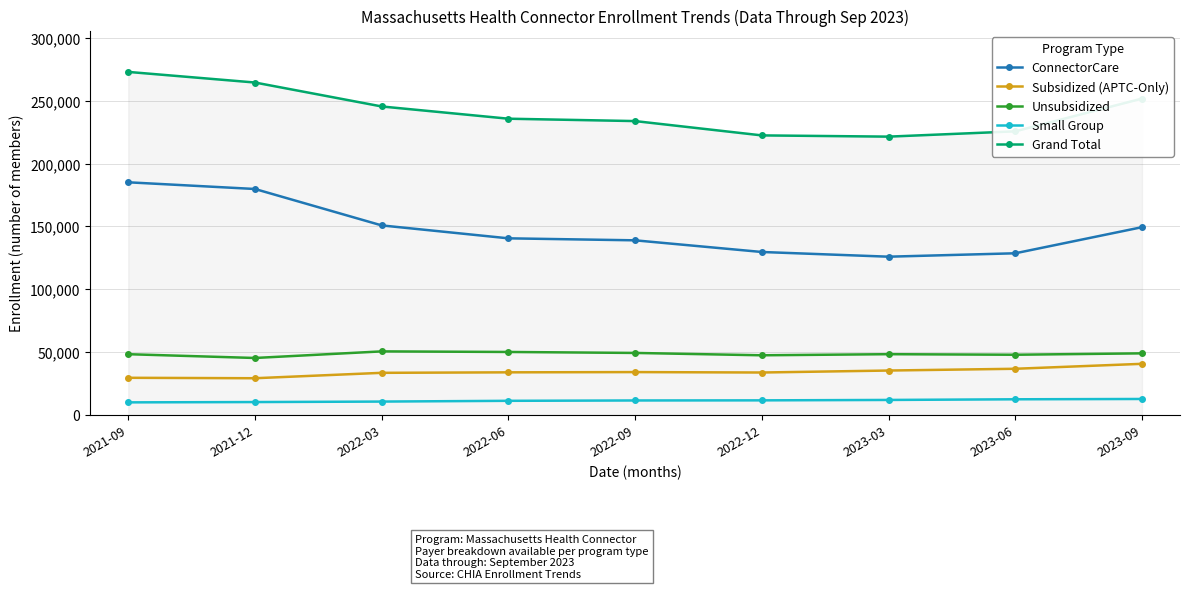

What are all the series names shown in the legend?

ConnectorCare, Subsidized (APTC-Only), Unsubsidized, Small Group, Grand Total